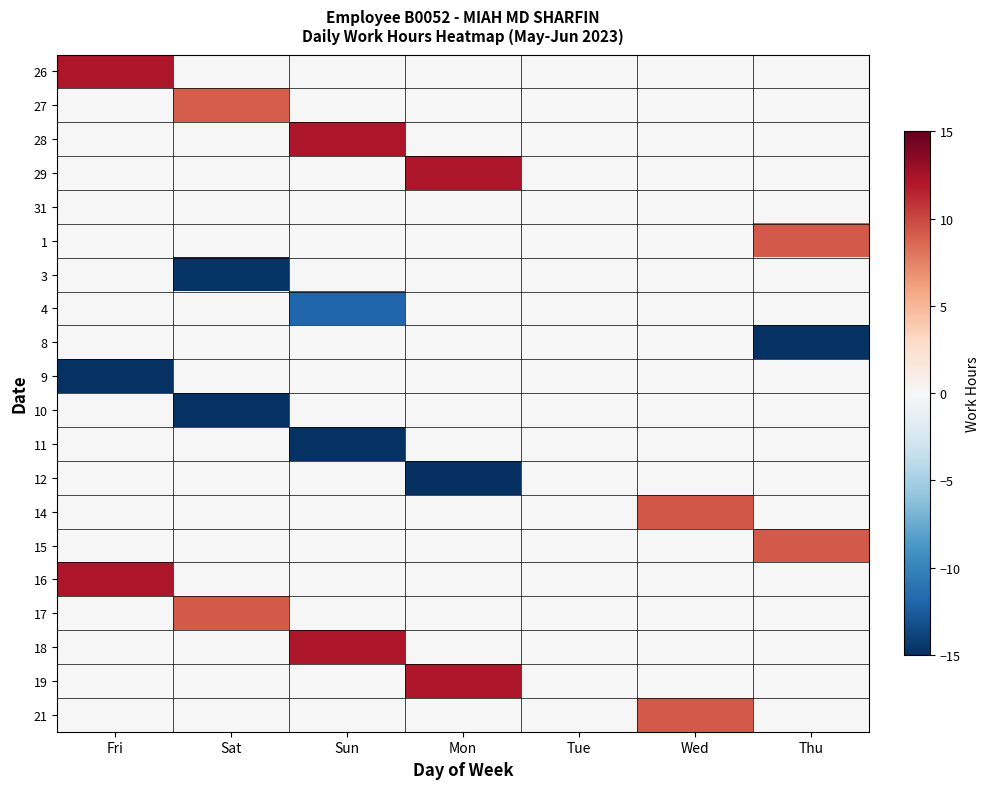

Reading right to left, what are all the values shown in this chart?

26: Thu=0.0	Wed=0.0	Tue=0.0	Mon=0.0	Sun=0.0	Sat=0.0	Fri=12.1
27: Thu=0.0	Wed=0.0	Tue=0.0	Mon=0.0	Sun=0.0	Sat=9.1	Fri=0.0
28: Thu=0.0	Wed=0.0	Tue=0.0	Mon=0.0	Sun=12.1	Sat=0.0	Fri=0.0
29: Thu=0.0	Wed=0.0	Tue=0.0	Mon=12.1	Sun=0.0	Sat=0.0	Fri=0.0
31: Thu=0.0	Wed=0.0	Tue=0.0	Mon=0.0	Sun=0.0	Sat=0.0	Fri=0.0
1: Thu=9.2	Wed=0.0	Tue=0.0	Mon=0.0	Sun=0.0	Sat=0.0	Fri=0.0
3: Thu=0.0	Wed=0.0	Tue=0.0	Mon=0.0	Sun=0.0	Sat=-14.7	Fri=0.0
4: Thu=0.0	Wed=0.0	Tue=0.0	Mon=0.0	Sun=-11.9	Sat=0.0	Fri=0.0
8: Thu=-14.8	Wed=0.0	Tue=0.0	Mon=0.0	Sun=0.0	Sat=0.0	Fri=0.0
9: Thu=0.0	Wed=0.0	Tue=0.0	Mon=0.0	Sun=0.0	Sat=0.0	Fri=-14.9
10: Thu=0.0	Wed=0.0	Tue=0.0	Mon=0.0	Sun=0.0	Sat=-14.8	Fri=0.0
11: Thu=0.0	Wed=0.0	Tue=0.0	Mon=0.0	Sun=-14.8	Sat=0.0	Fri=0.0
12: Thu=0.0	Wed=0.0	Tue=0.0	Mon=-14.9	Sun=0.0	Sat=0.0	Fri=0.0
14: Thu=0.0	Wed=9.4	Tue=0.0	Mon=0.0	Sun=0.0	Sat=0.0	Fri=0.0
15: Thu=9.2	Wed=0.0	Tue=0.0	Mon=0.0	Sun=0.0	Sat=0.0	Fri=0.0
16: Thu=0.0	Wed=0.0	Tue=0.0	Mon=0.0	Sun=0.0	Sat=0.0	Fri=12.1
17: Thu=0.0	Wed=0.0	Tue=0.0	Mon=0.0	Sun=0.0	Sat=9.2	Fri=0.0
18: Thu=0.0	Wed=0.0	Tue=0.0	Mon=0.0	Sun=12.1	Sat=0.0	Fri=0.0
19: Thu=0.0	Wed=0.0	Tue=0.0	Mon=12.1	Sun=0.0	Sat=0.0	Fri=0.0
21: Thu=0.0	Wed=9.2	Tue=0.0	Mon=0.0	Sun=0.0	Sat=0.0	Fri=0.0